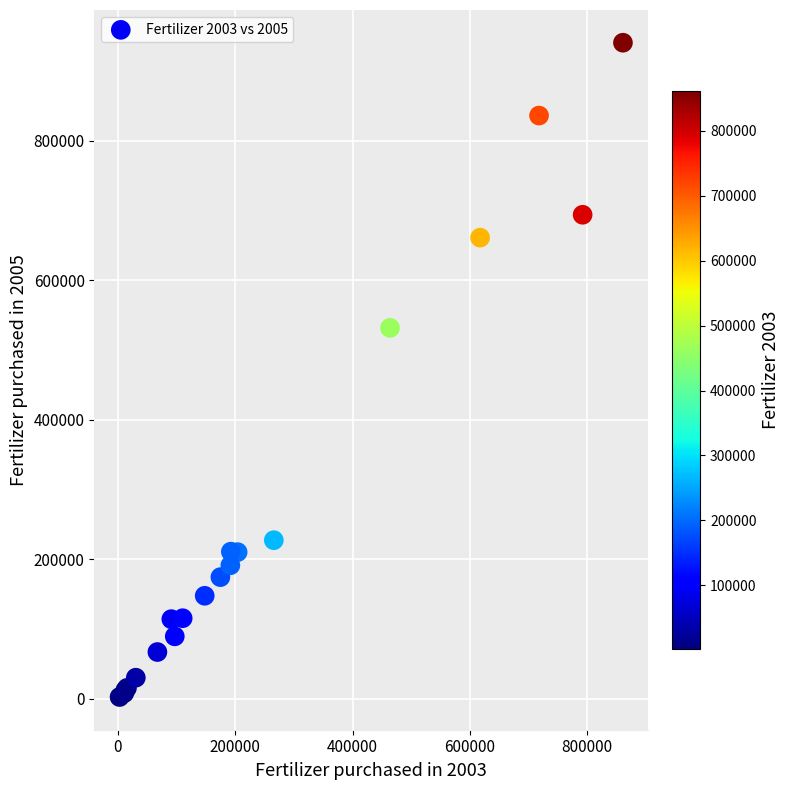

What Y value in the scatter plot is closest to 471825?

531978.6